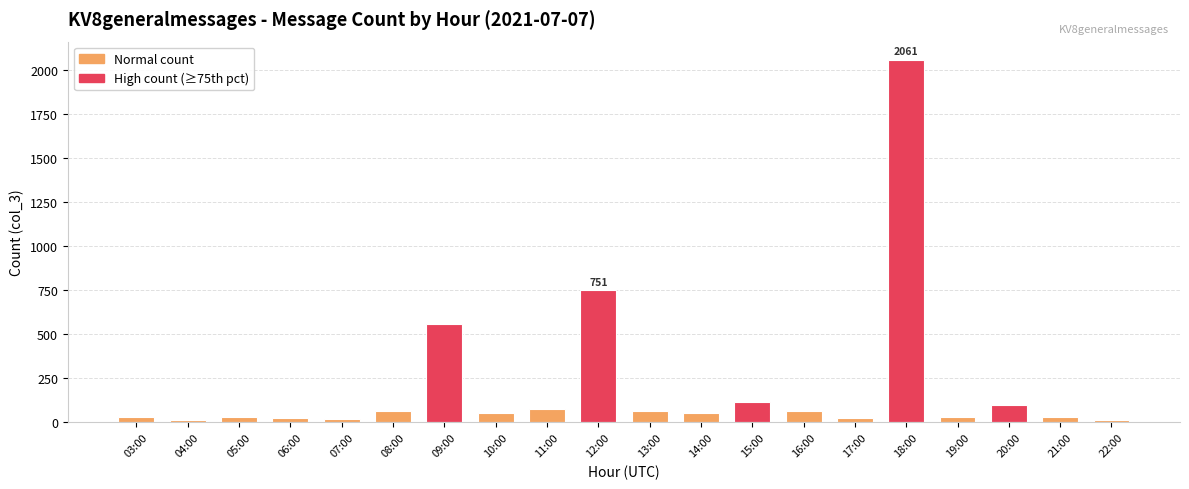

What is the value of the 7th bar from the left?

558